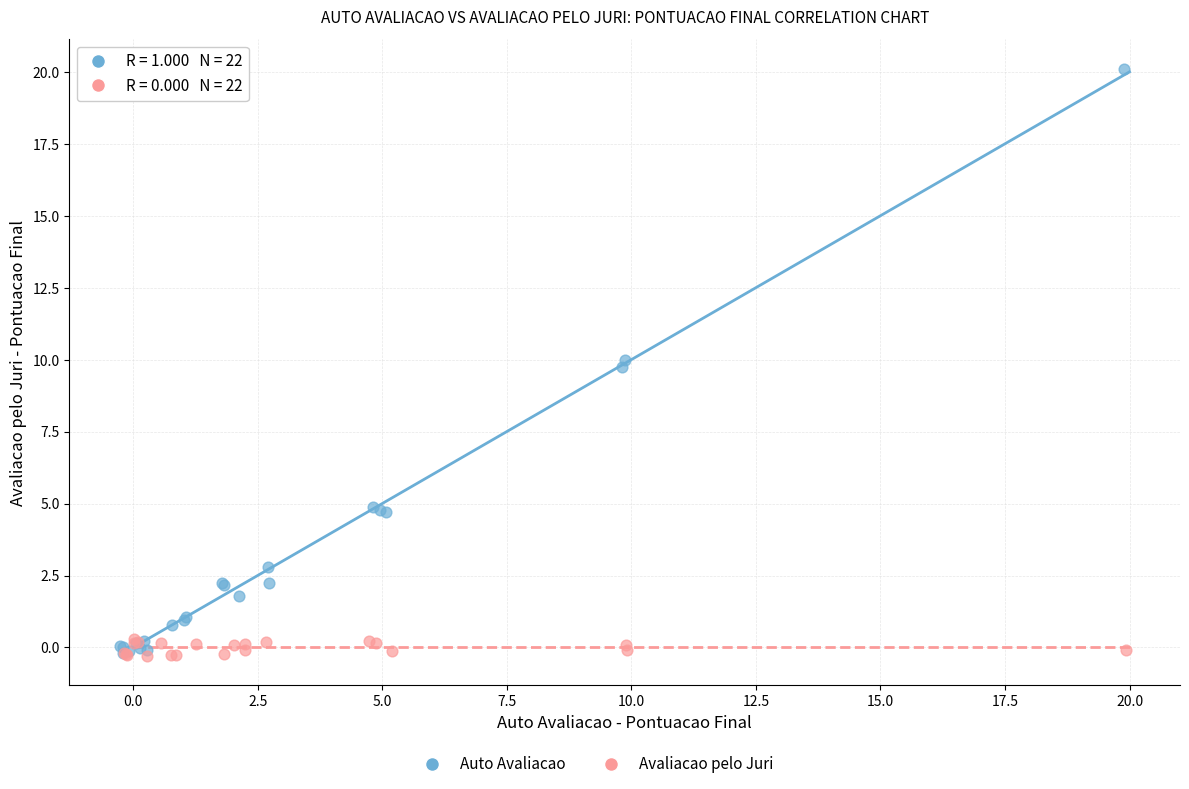

Which series has the widest spread of Y values?

Auto Avaliacao